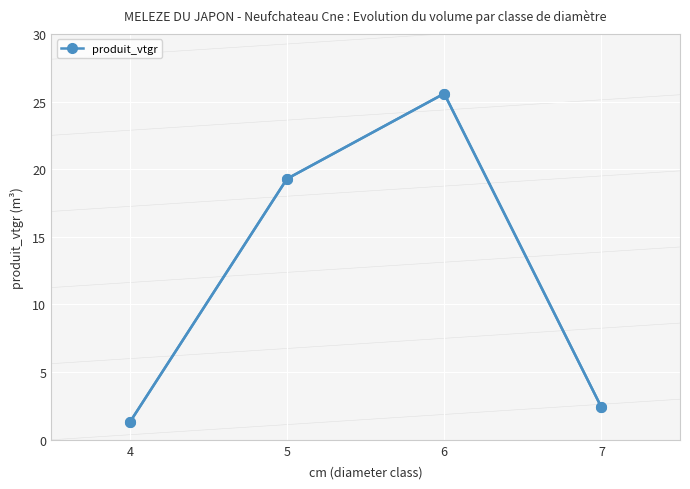

Rank the categories by value from highest to lowest.

6, 5, 7, 4